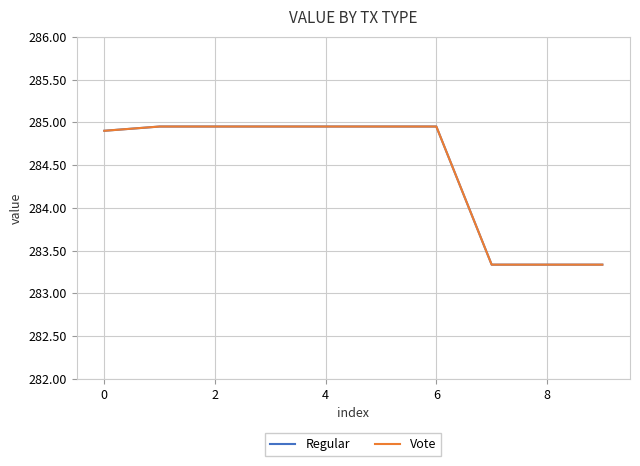

Which category has the lowest value across all series?

7